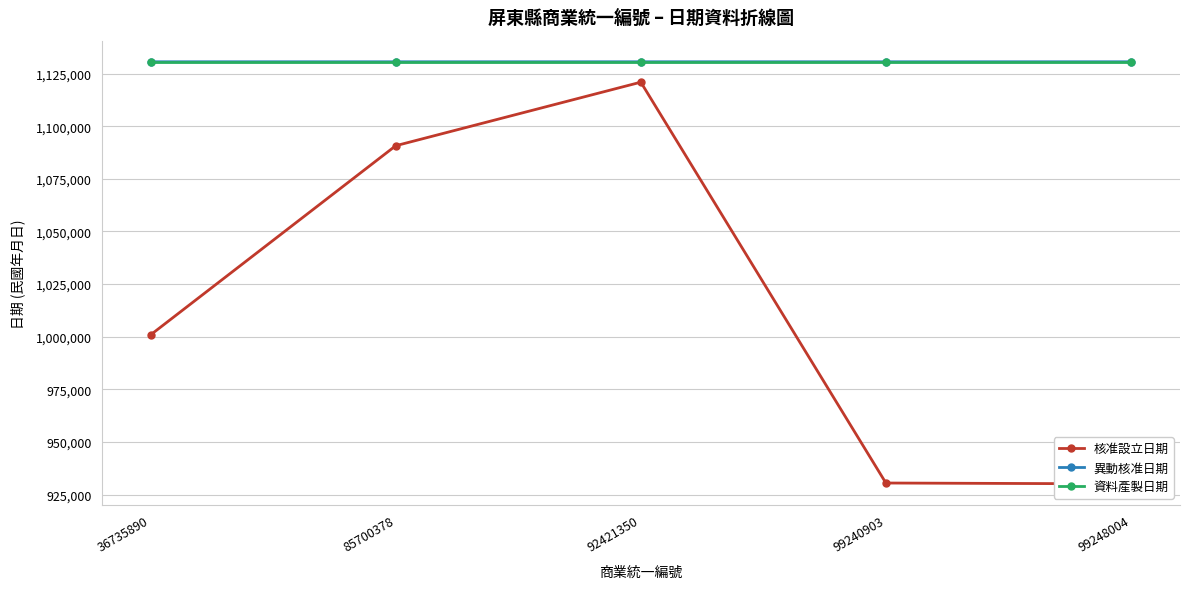

At 99240903, list the series in order from smallest to largest.

核准設立日期, 異動核准日期, 資料產製日期